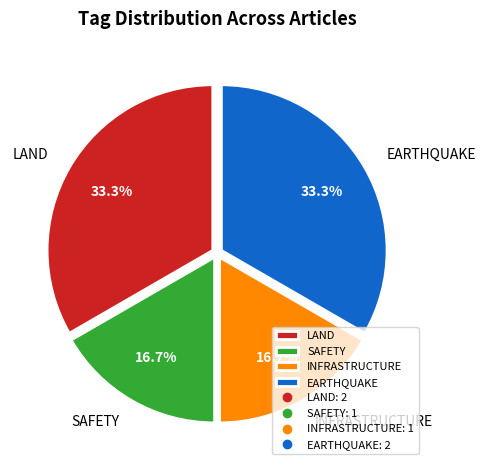

Is EARTHQUAKE the majority of the pie?

No